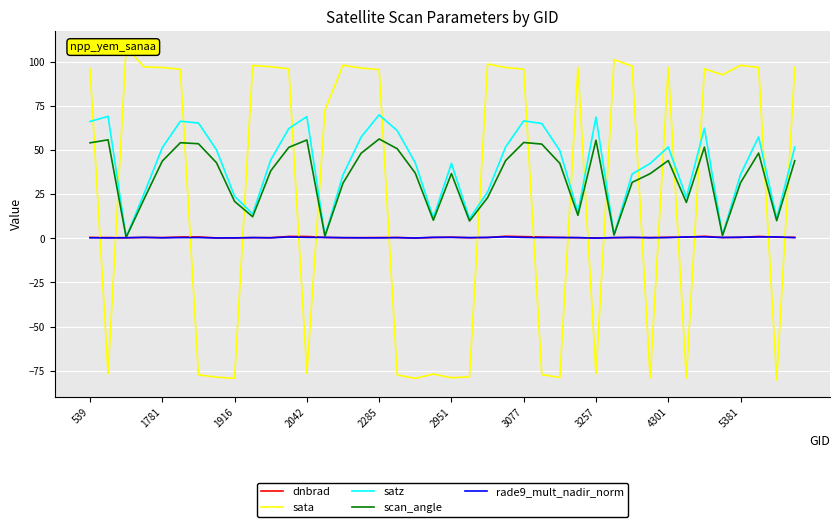

Which series has the largest range (max minus min)?

sata